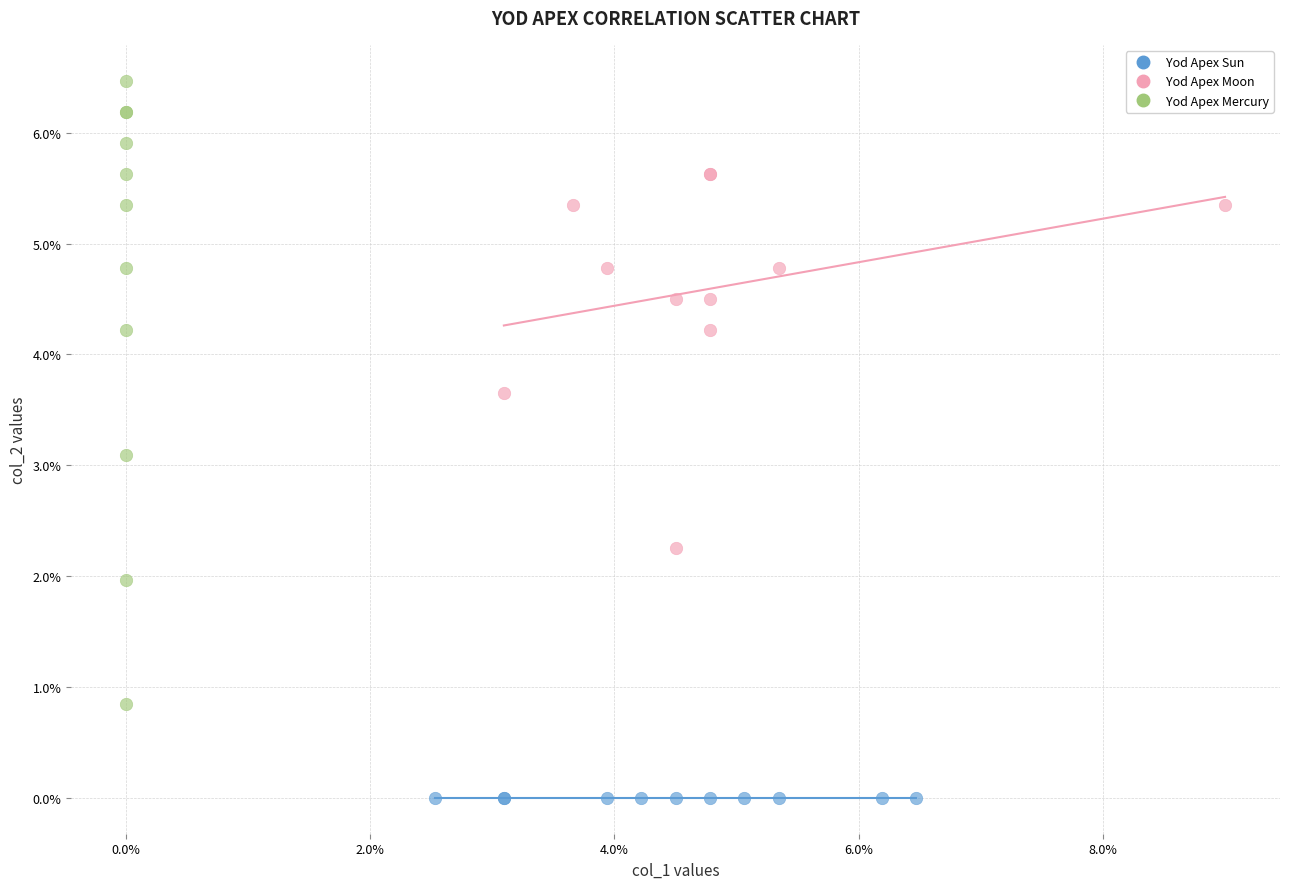

Which series reaches the maximum Y coordinate?

Yod Apex Mercury